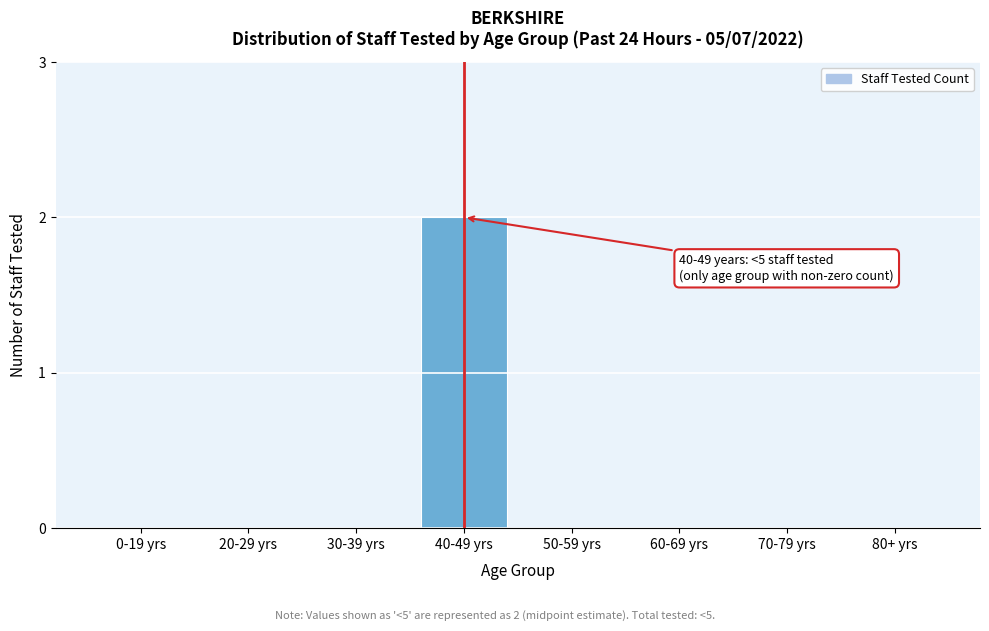

Reading left to right, transcribe all the data shown in this chart.

0-19 yrs=0	20-29 yrs=0	30-39 yrs=0	40-49 yrs=2	50-59 yrs=0	60-69 yrs=0	70-79 yrs=0	80+ yrs=0